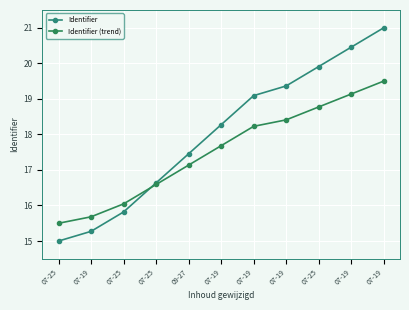

What is the difference between the second highest and minimum values in the Identifier series?

5.5